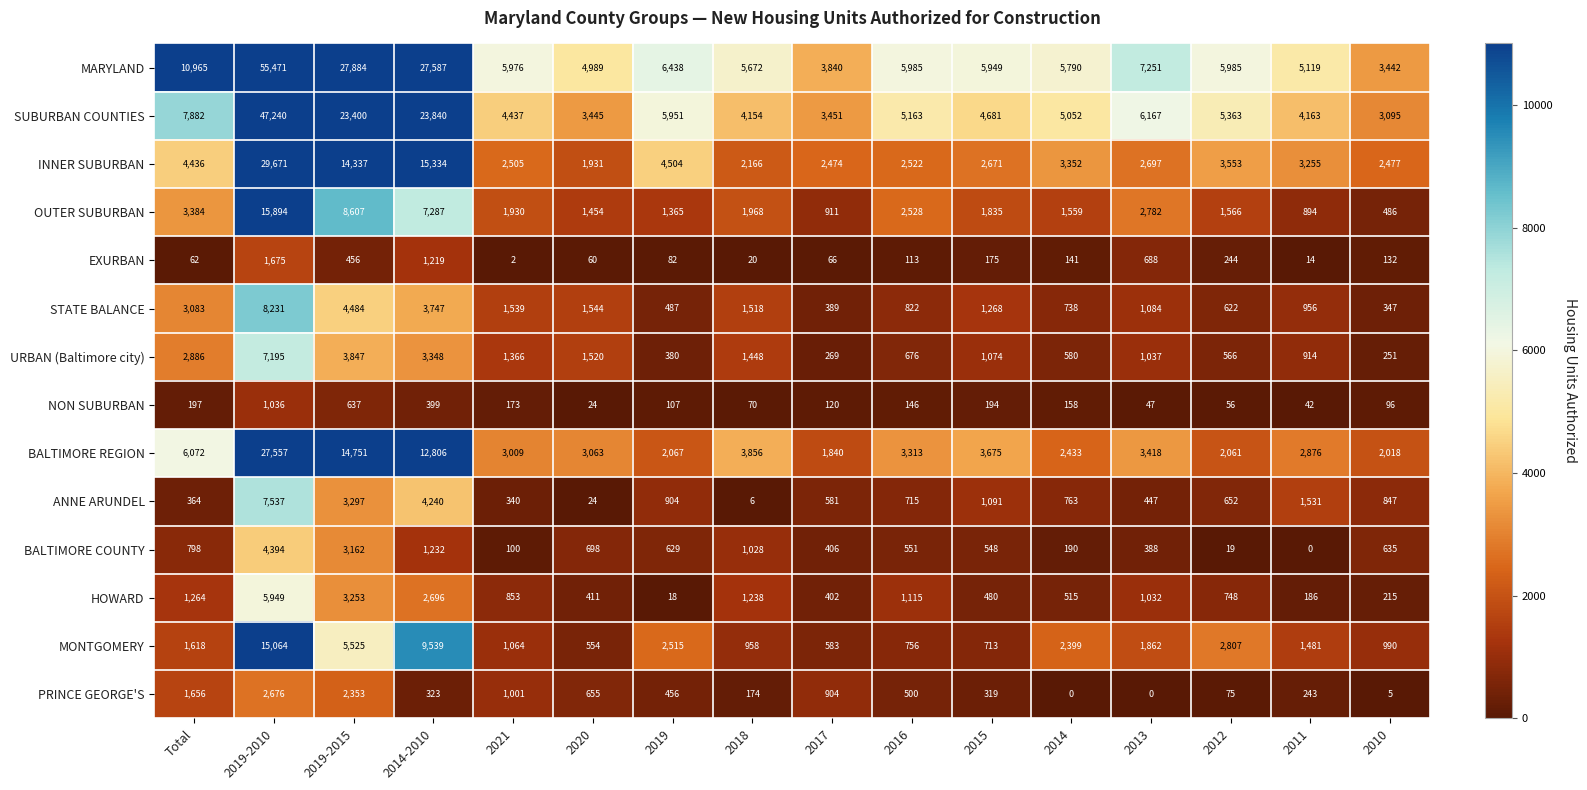

List the series in order of their peak value, highest first.

MARYLAND, SUBURBAN COUNTIES, INNER SUBURBAN, BALTIMORE REGION, OUTER SUBURBAN, MONTGOMERY, STATE BALANCE, ANNE ARUNDEL, URBAN (Baltimore city), HOWARD, BALTIMORE COUNTY, PRINCE GEORGE'S, EXURBAN, NON SUBURBAN